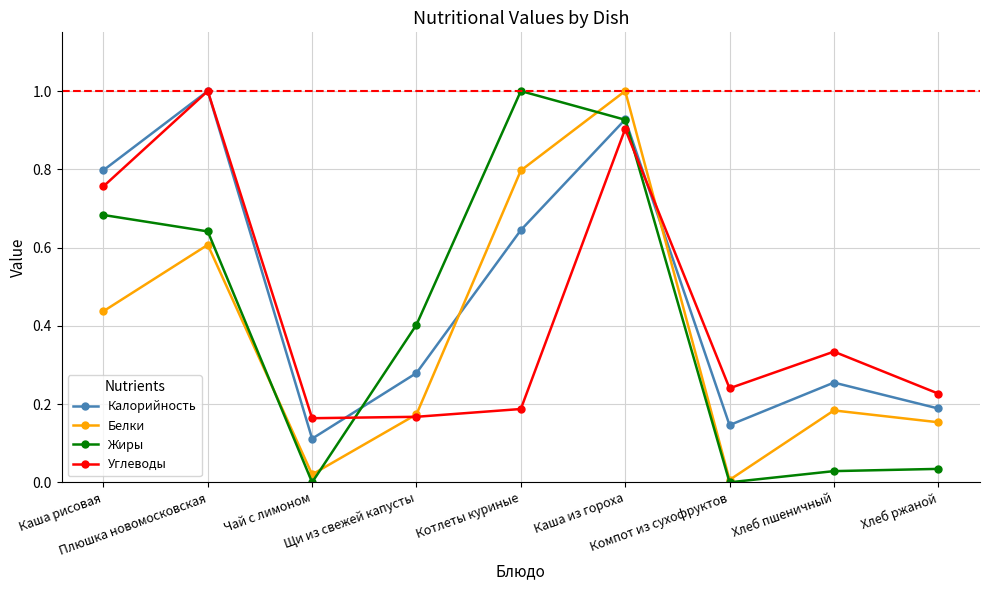

List the series in order of their overall mean, lowest first.

Белки, Жиры, Углеводы, Калорийность